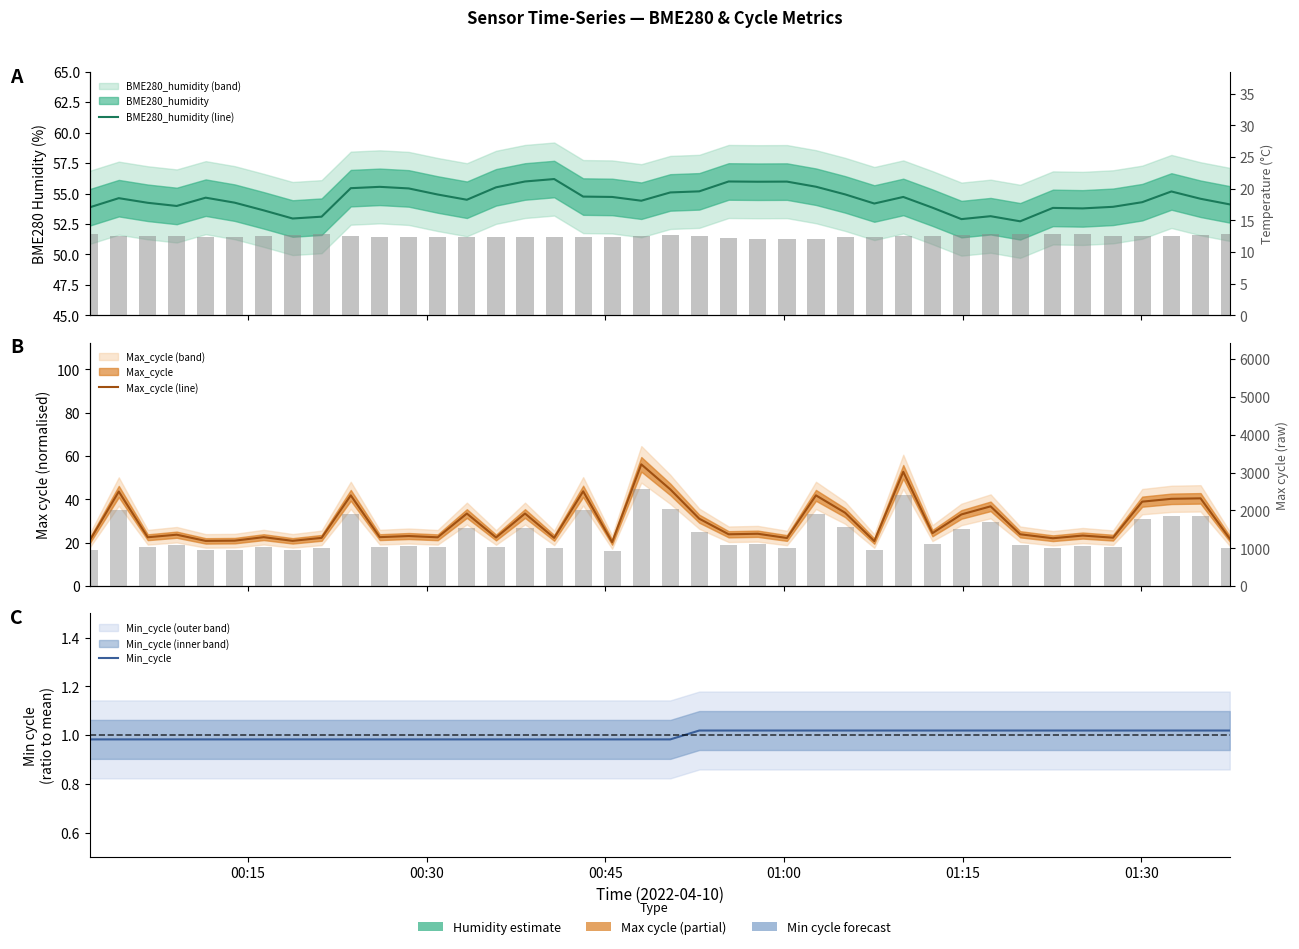

How many groups of bars are there?

40